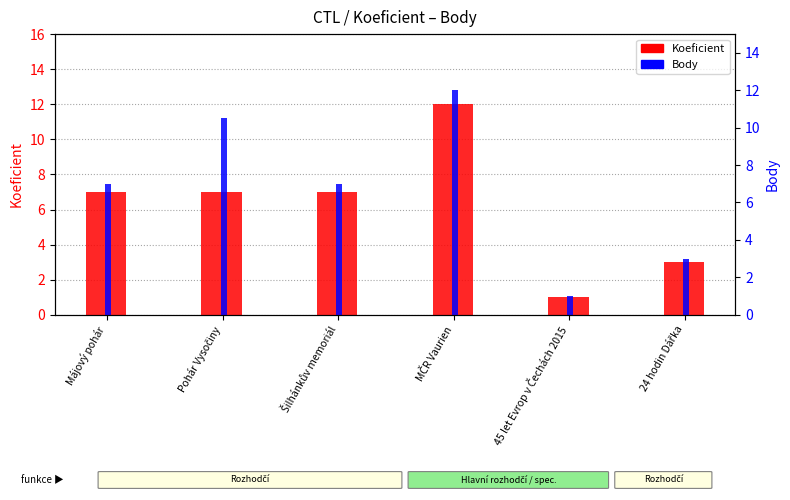

What is the greatest value displayed?

12.0